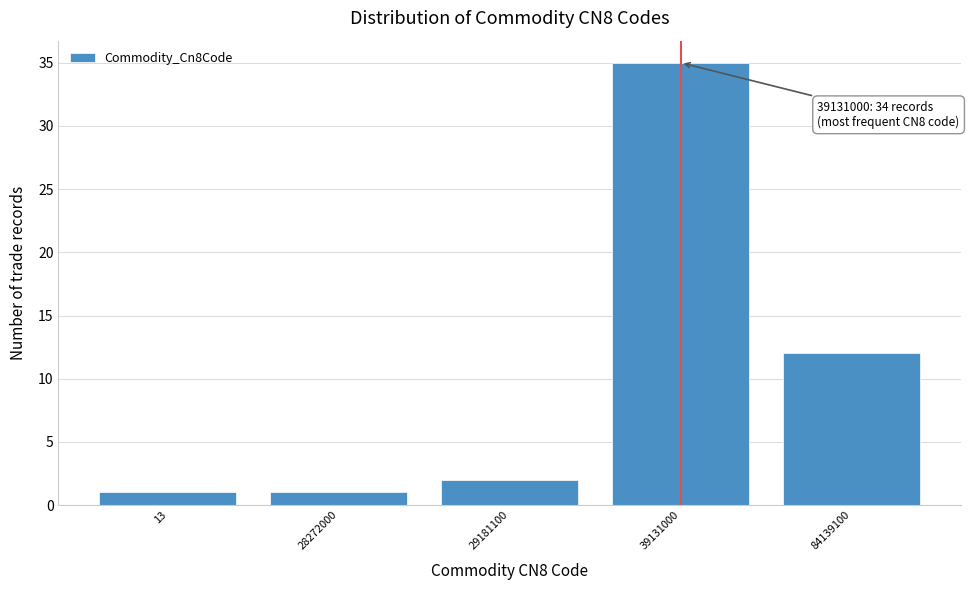

Reading left to right, extract all data points from this chart.

13=1	28272000=1	29181100=2	39131000=35	84139100=12